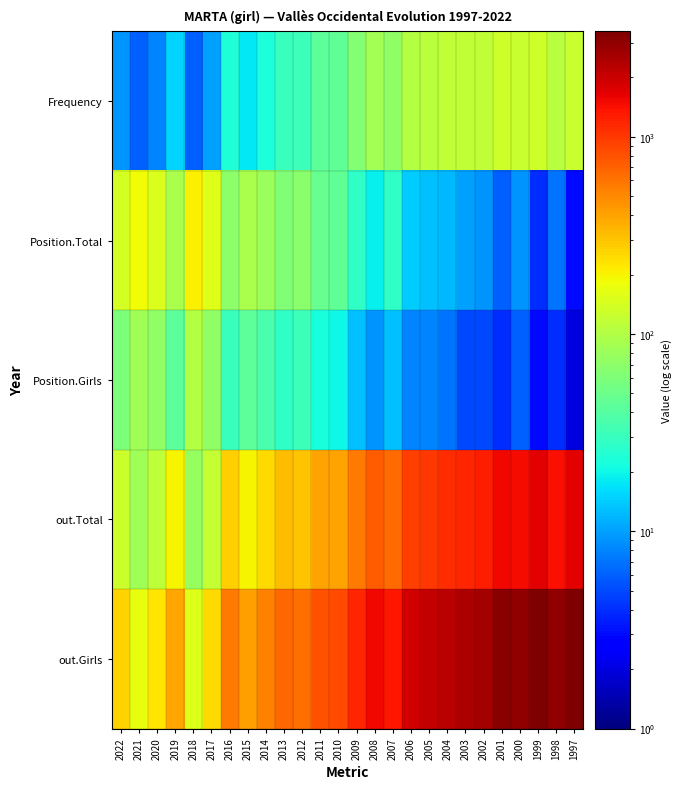

How many distinct data groups are displayed?

5